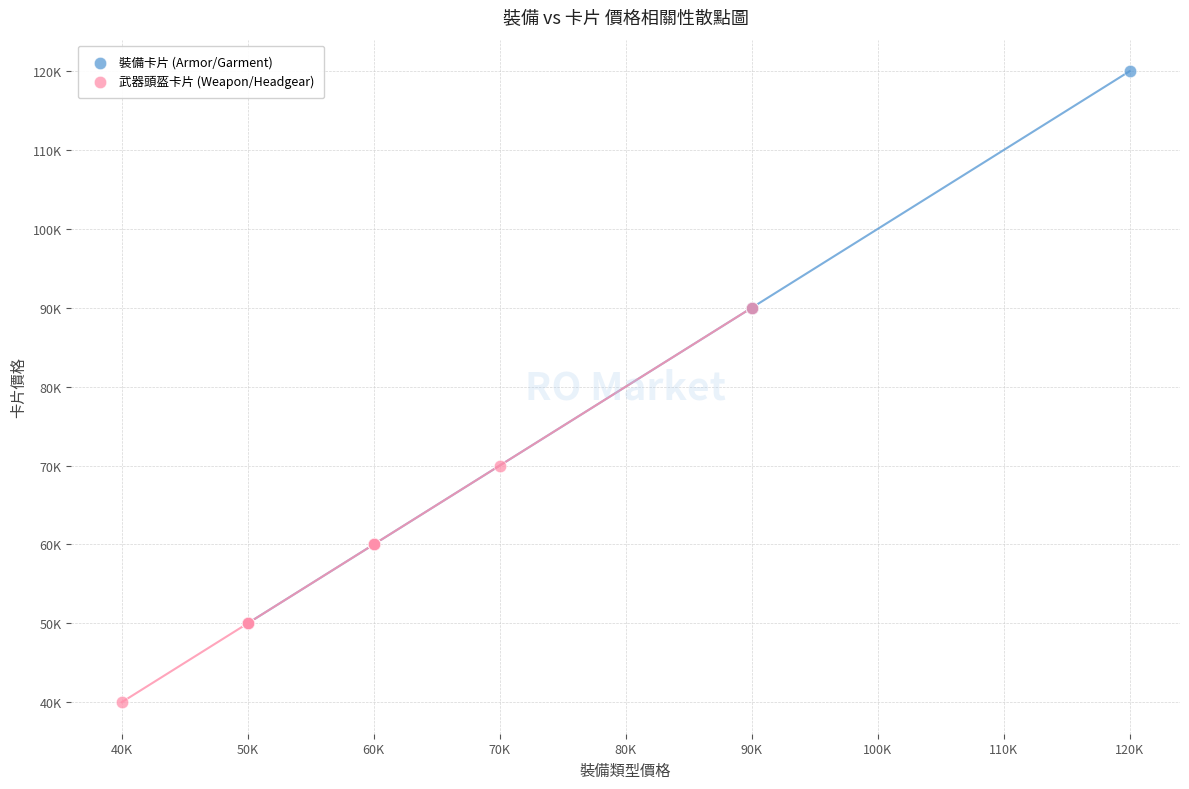

What are all the series names shown in the legend?

裝備卡片 (Armor/Garment), 武器頭盔卡片 (Weapon/Headgear)